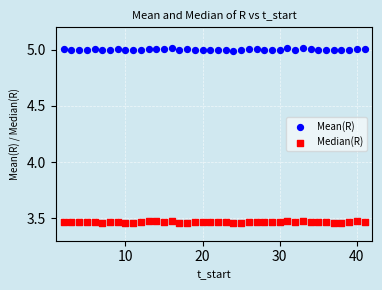

Which series reaches the minimum Y coordinate?

Median(R)